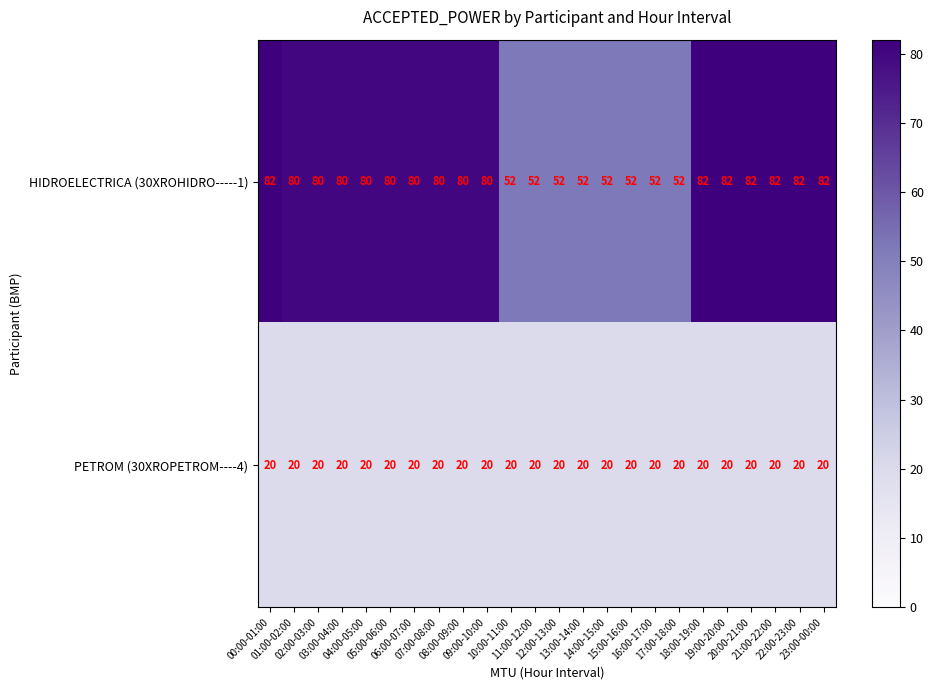

What is the maximum value shown in the chart?

82